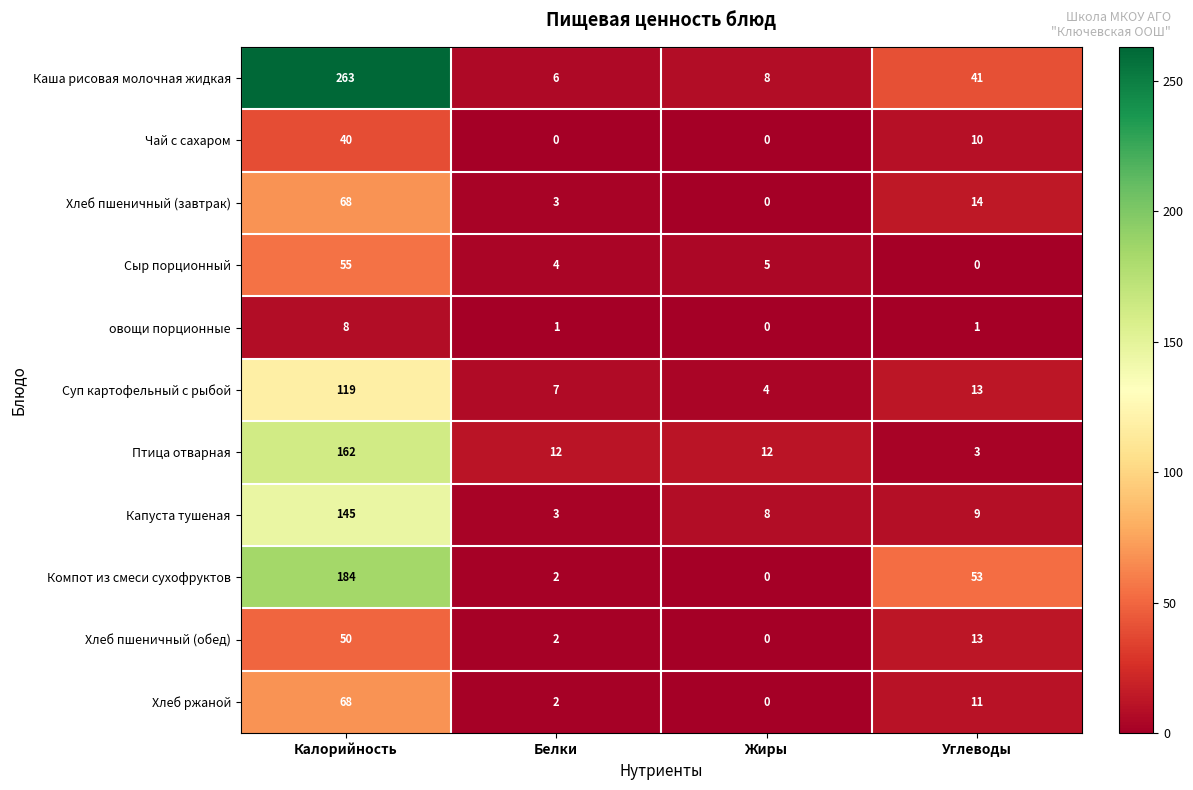

True or false: Капуста тушеная has a value of 13 at Жиры.

False